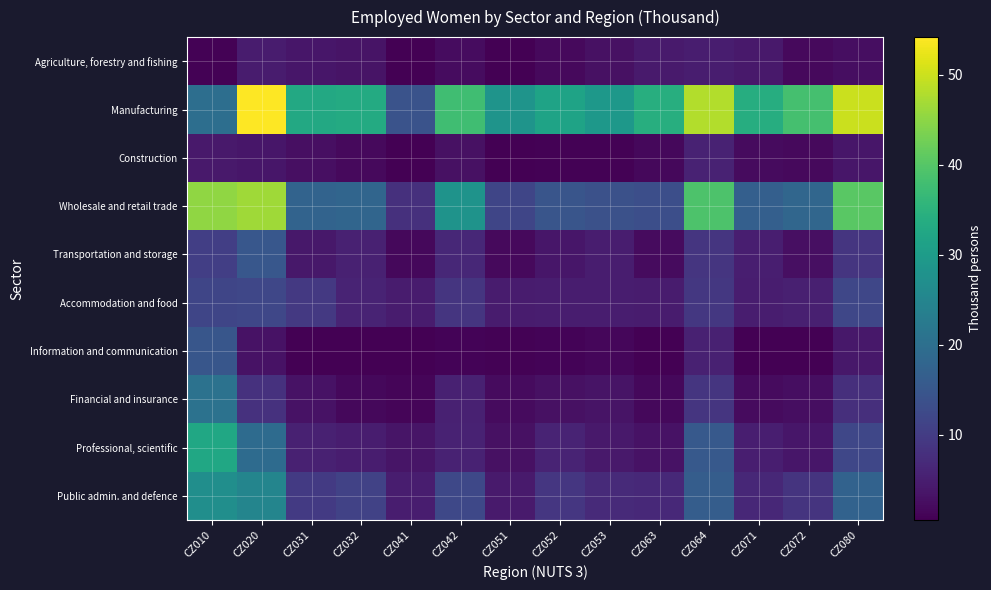

What is the total value across all series at CZ032?

86.1